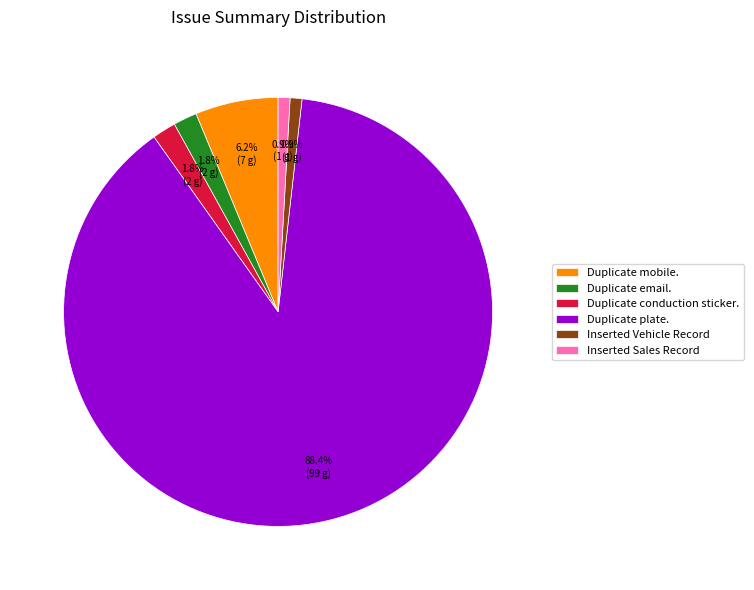

How much of the chart is everything except Duplicate plate.?

11.6%